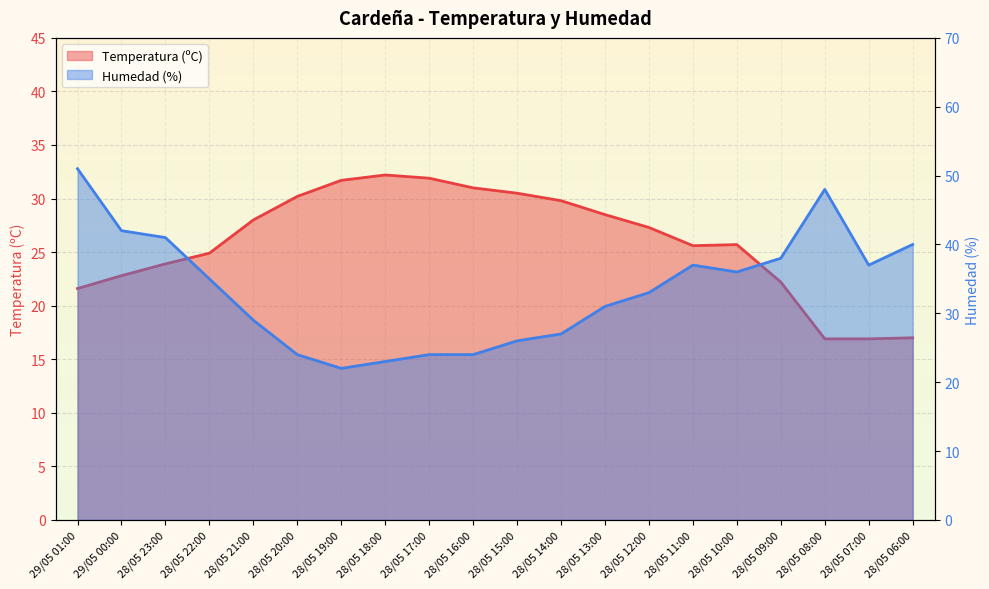

The value of Temperatura (ºC) at 29/05 00:00 is 22.8. True or false?

True